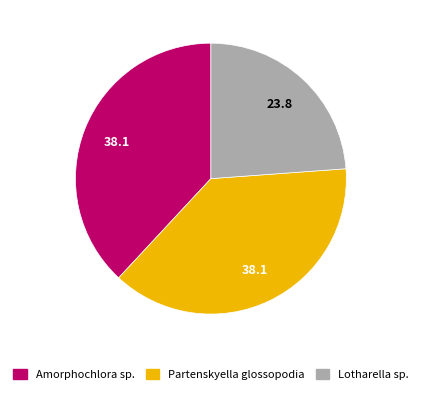

Does any single category account for the majority?

No